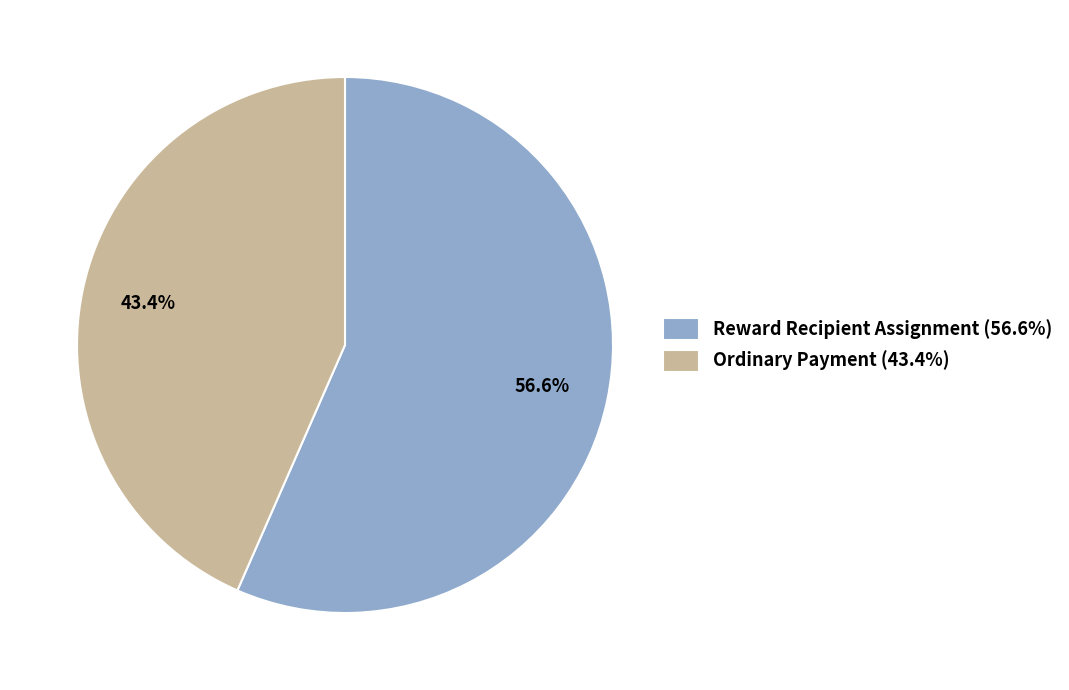

How many segments does this pie chart have?

2